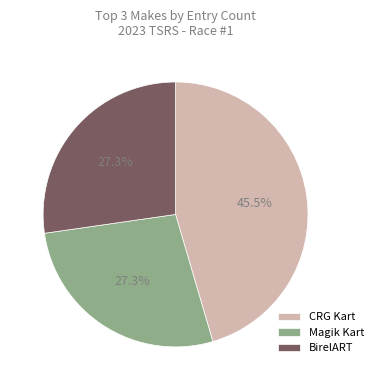

Which slice is the largest?

CRG Kart